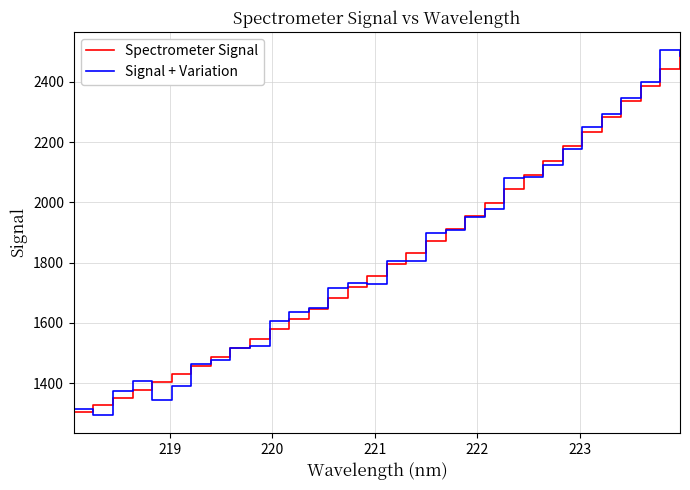

What is the minimum value for Signal + Variation?

1295.3